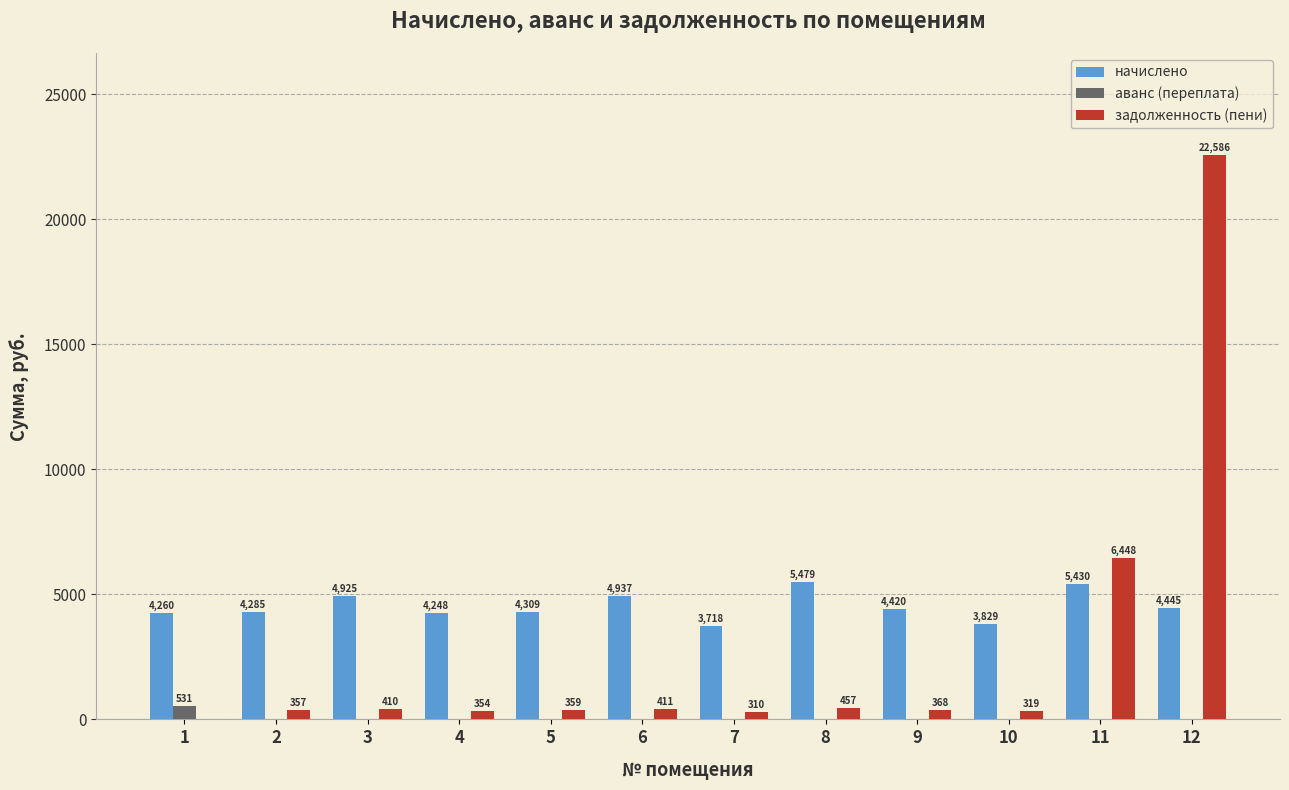

At which category is the sum across all series the highest?

12